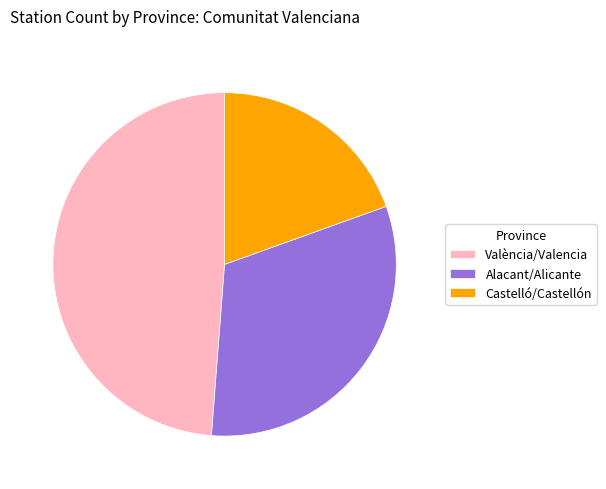

Do València/Valencia and Alacant/Alicante together represent more than half of the pie?

Yes